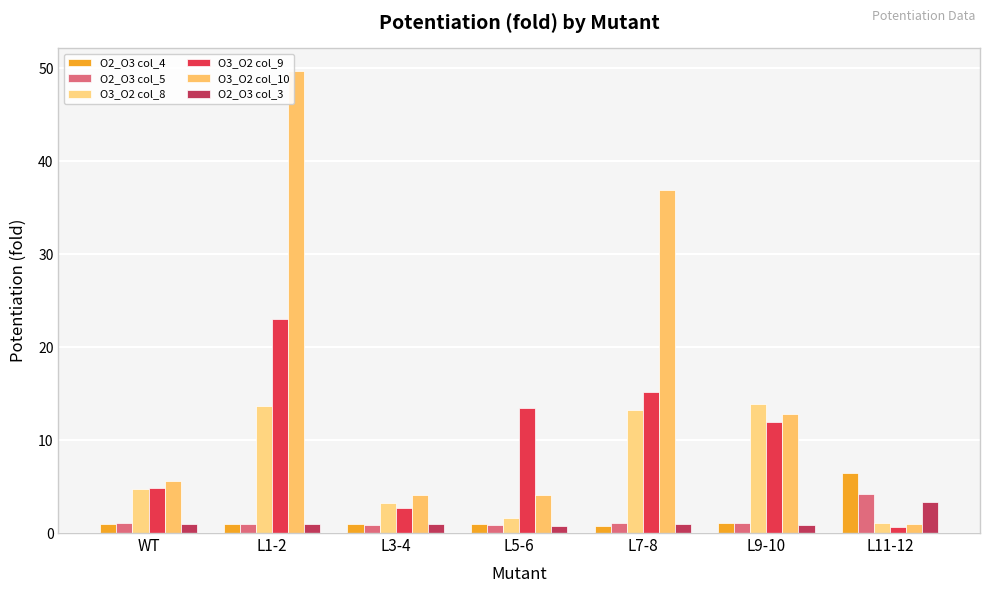

The O2_O3 col_5 series shows 0.6 at L7-8. True or false?

False